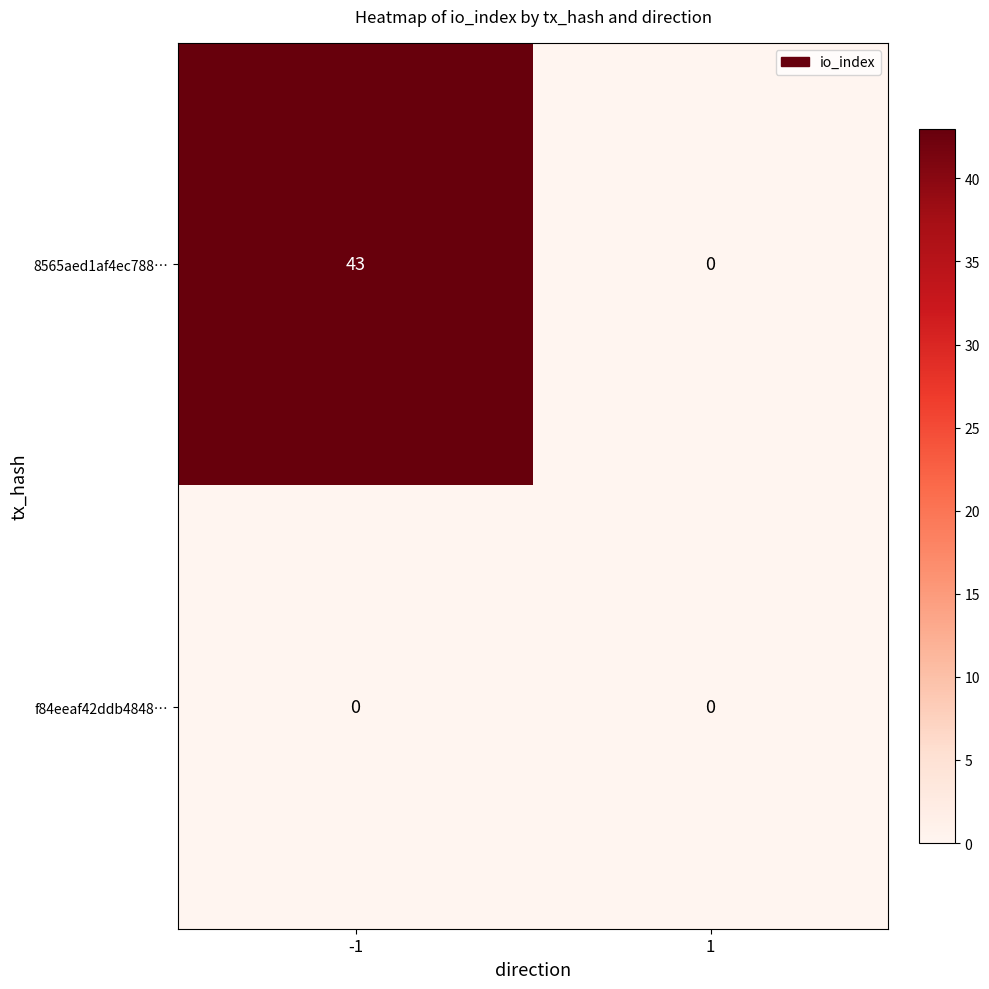

At which category is the sum across all series the highest?

-1